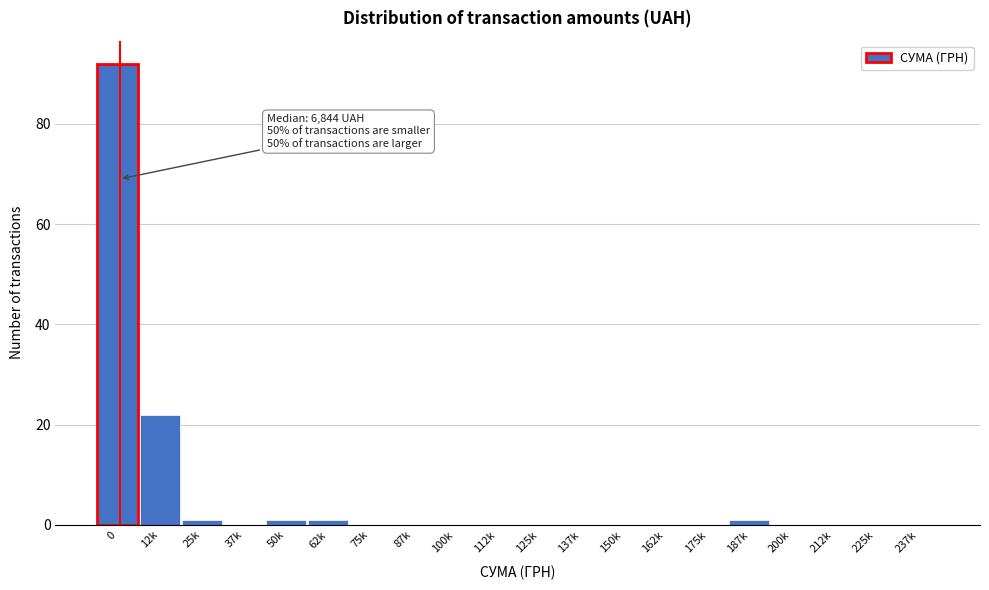

Reading left to right, list all the values displayed in this chart.

0=92	12k=22	25k=1	37k=0	50k=1	62k=1	75k=0	87k=0	100k=0	112k=0	125k=0	137k=0	150k=0	162k=0	175k=0	187k=1	200k=0	212k=0	225k=0	237k=0